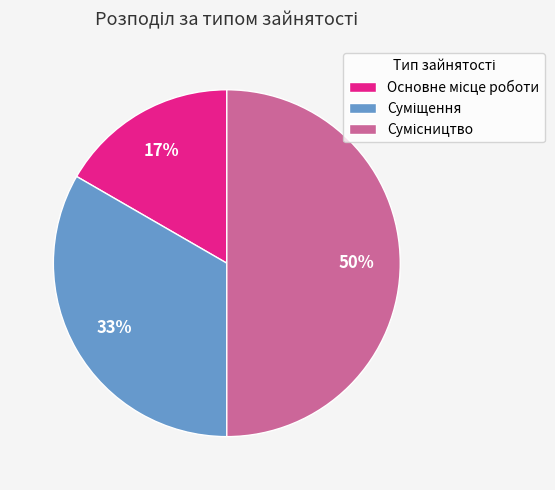

To the nearest percent, what is the difference between the largest and smallest slice percentages?

33%